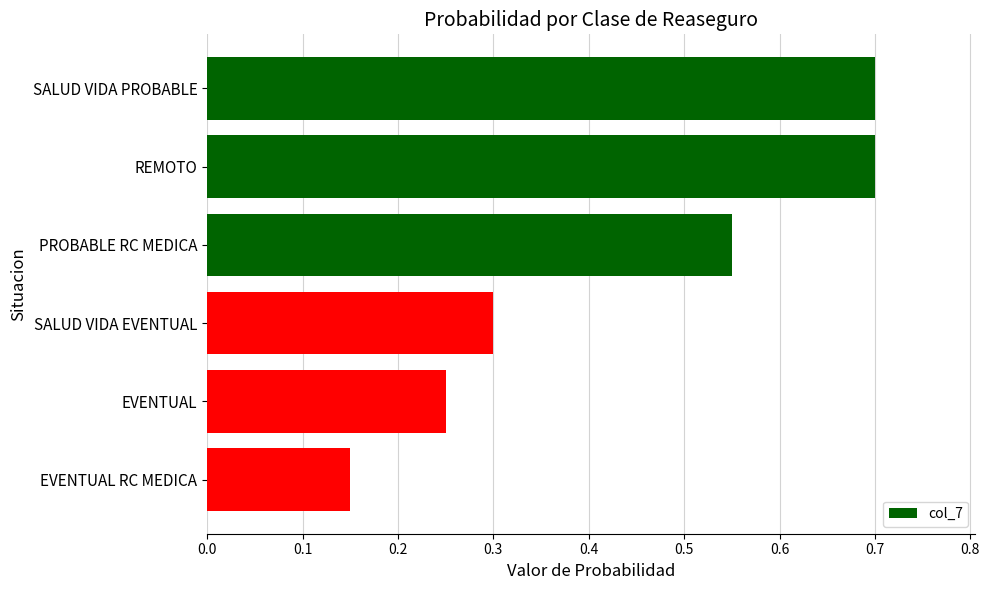

Between SALUD VIDA PROBABLE and PROBABLE RC MEDICA, which is larger?

SALUD VIDA PROBABLE